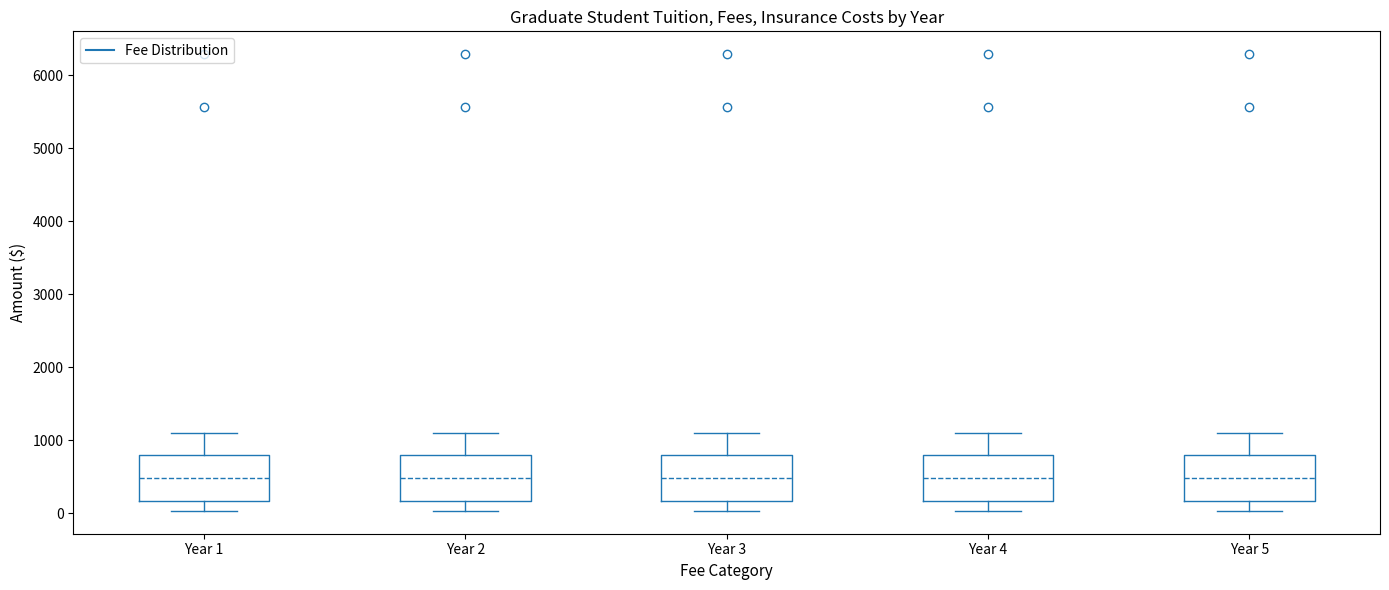

Reading left to right, transcribe this box plot: for each box, give where its median line is, the range the box spans, and where its two whiskers end, as read against the y-axis. The values are not printed on the chart, so give them approximately, as read against the axis.

Year 1: median 500, box 200 to 800, whiskers 0 to 1100
Year 2: median 500, box 200 to 800, whiskers 0 to 1100
Year 3: median 500, box 200 to 800, whiskers 0 to 1100
Year 4: median 500, box 200 to 800, whiskers 0 to 1100
Year 5: median 500, box 200 to 800, whiskers 0 to 1100